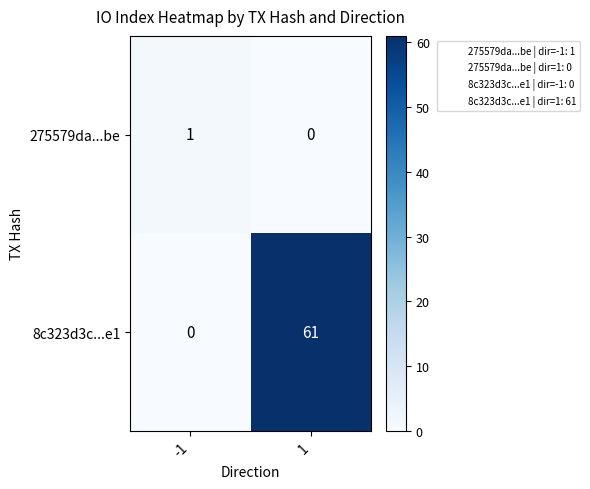

List the labels in order of 275579da...be value, largest first.

-1, 1